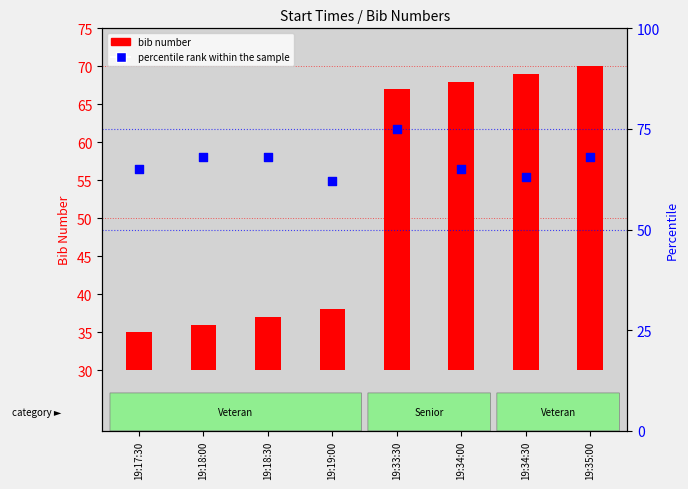

Which series has the largest total across all categories?

percentile rank within the sample